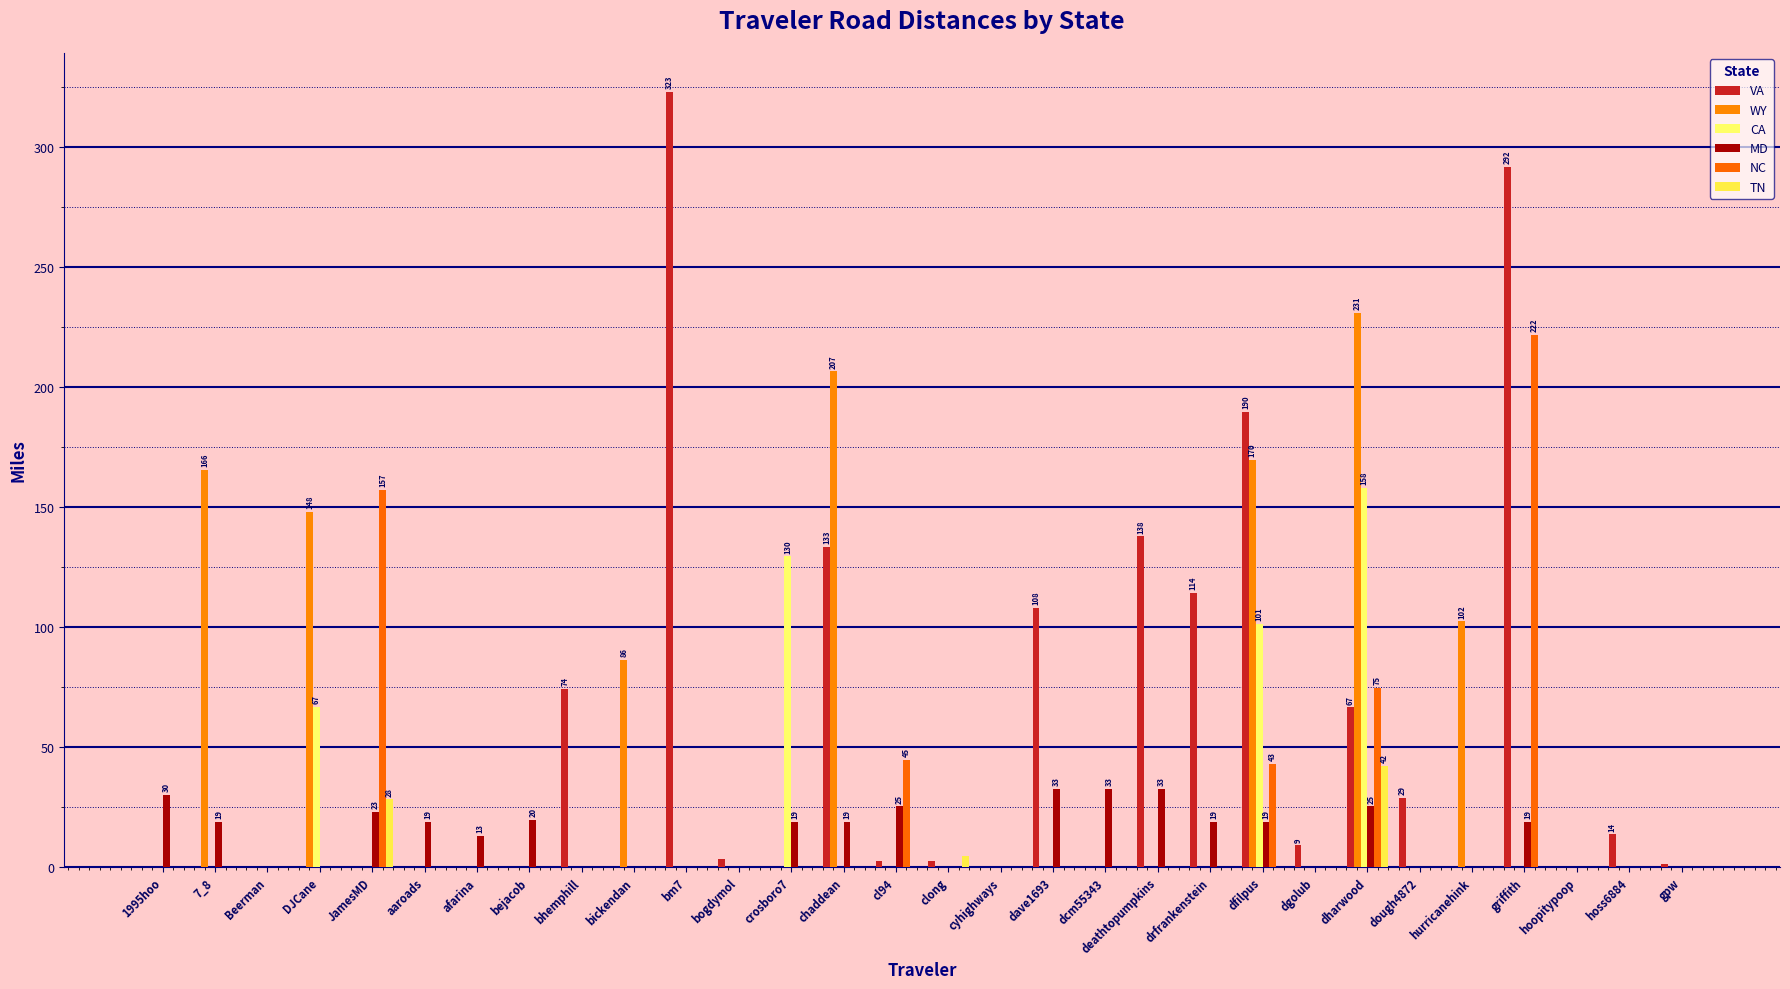

How many distinct data groups are displayed?

6